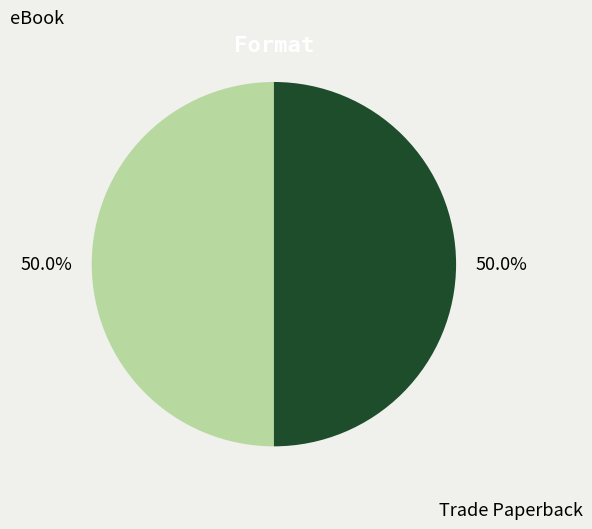

What is the ratio of the value at eBook to the value at Trade Paperback?

1.0